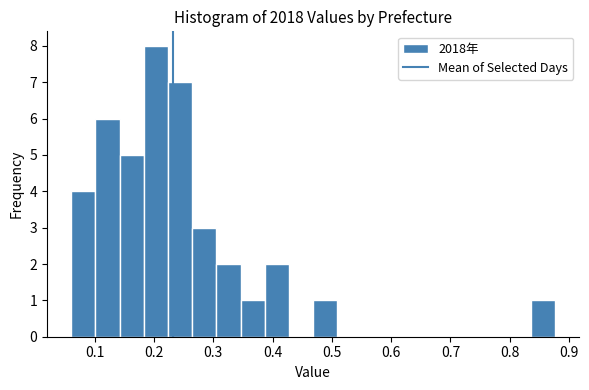

Which range on the x-axis has the tallest bar?

0.18 to 0.22